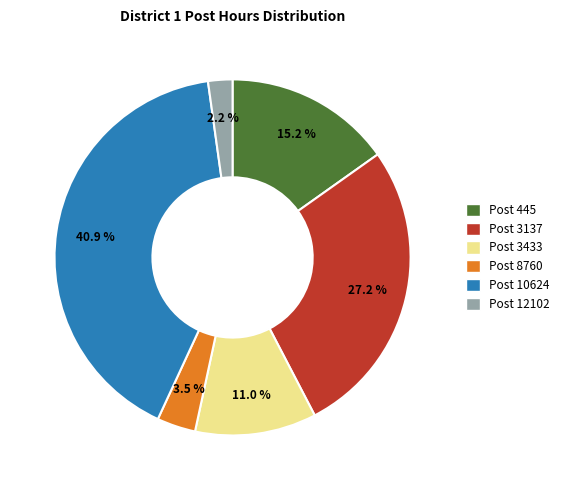

Is there any slice that represents more than half of the pie?

No